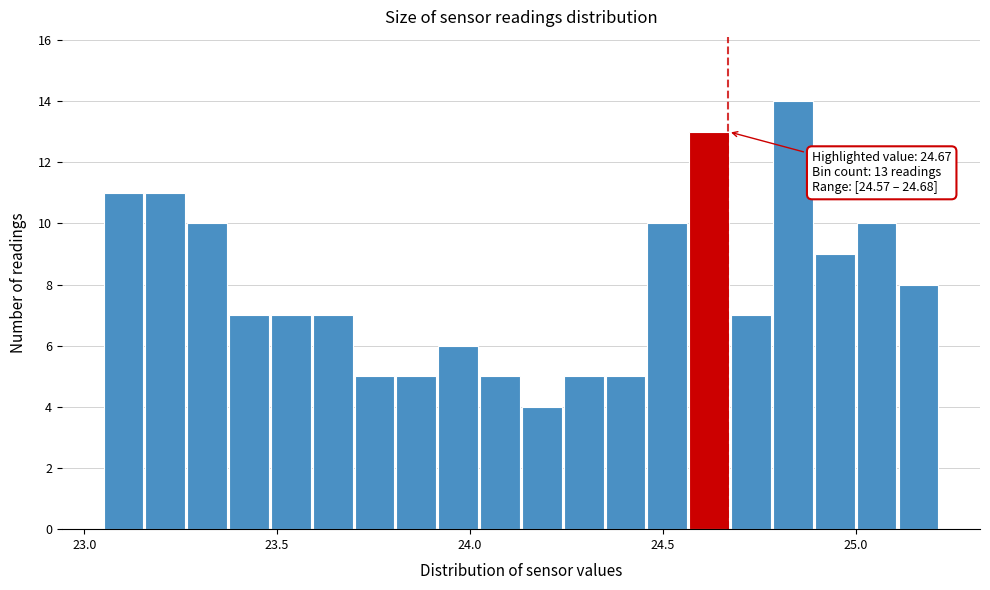

Around what value on the x-axis is the tallest bar? Give the approximate position of its centre, as read against the axis.

24.85